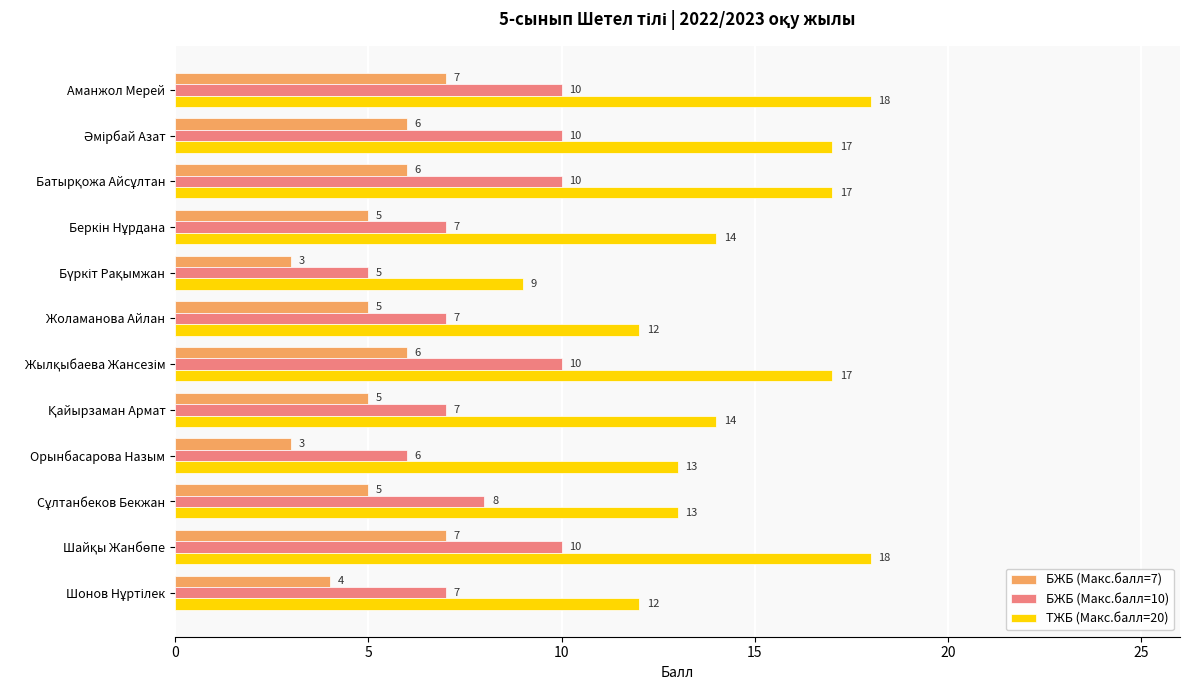

Which series has the widest spread of values?

ТЖБ (Макс.балл=20)